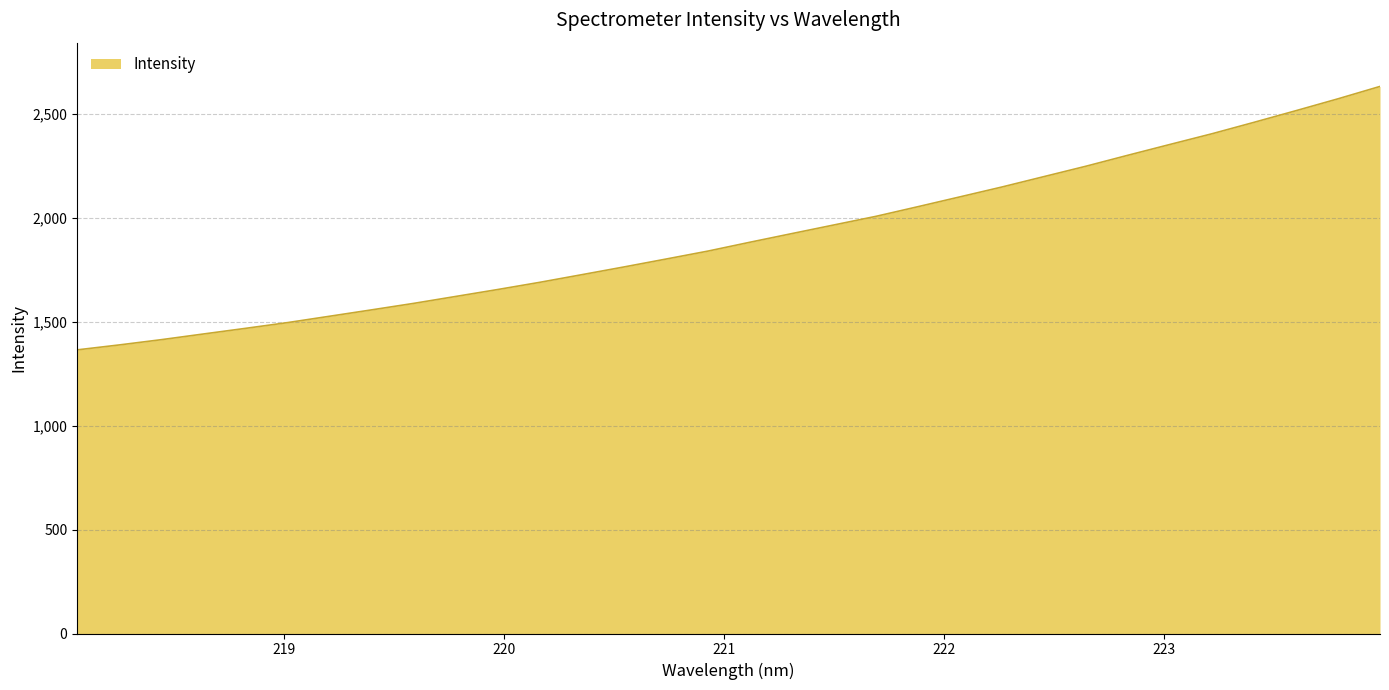

What is the minimum value shown in the chart?

1363.7